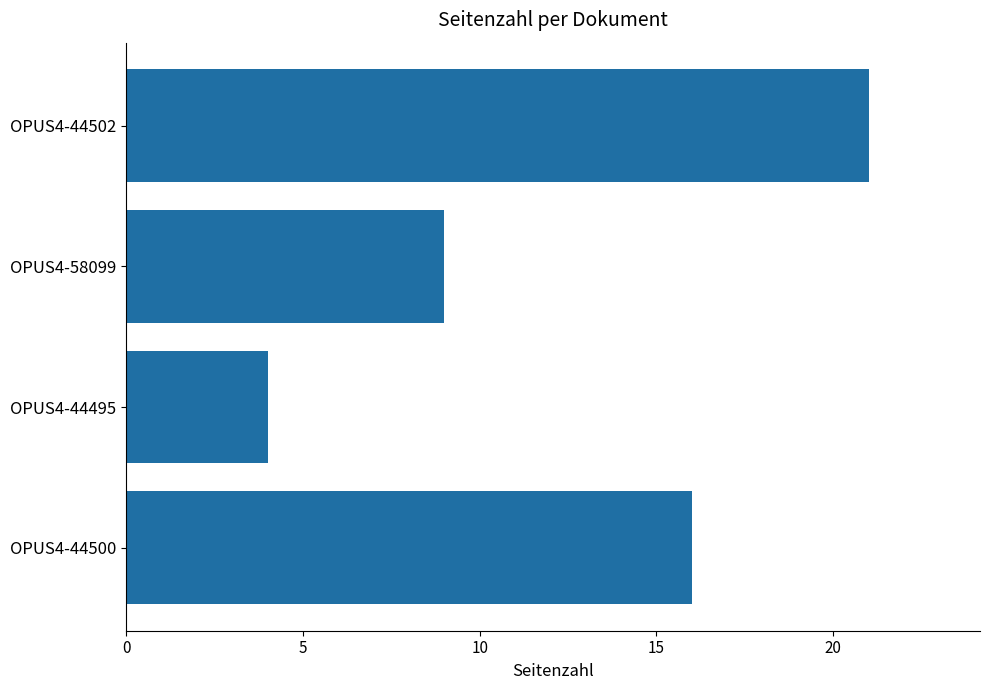

Is it true that the value at OPUS4-58099 is 9?

True